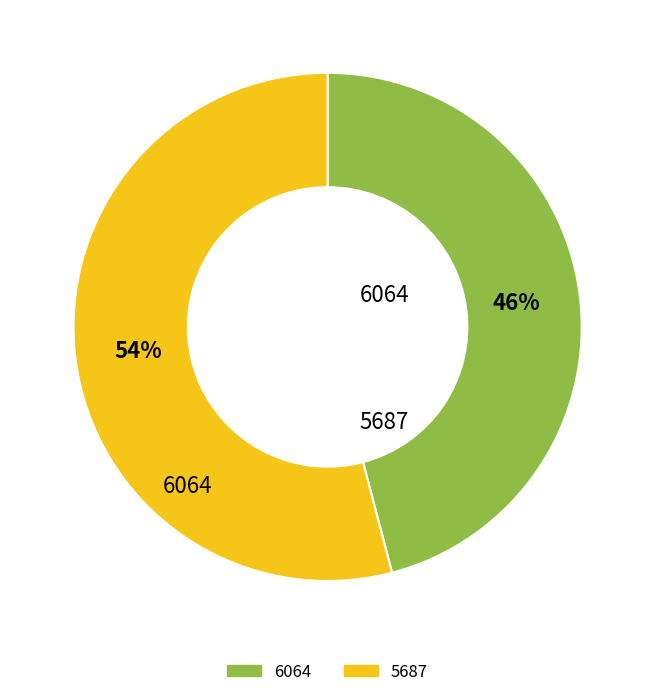

Which category has the smallest portion of the pie?

6064